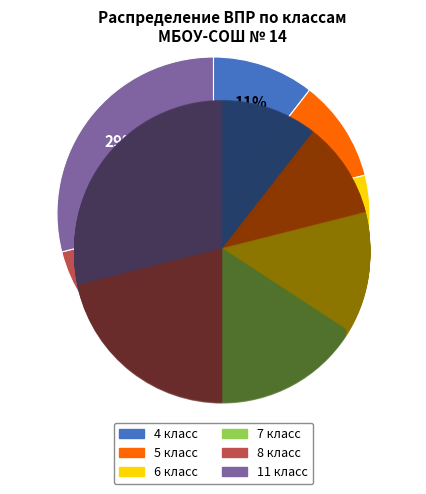

To the nearest percent, what is the average slice percentage?

17%